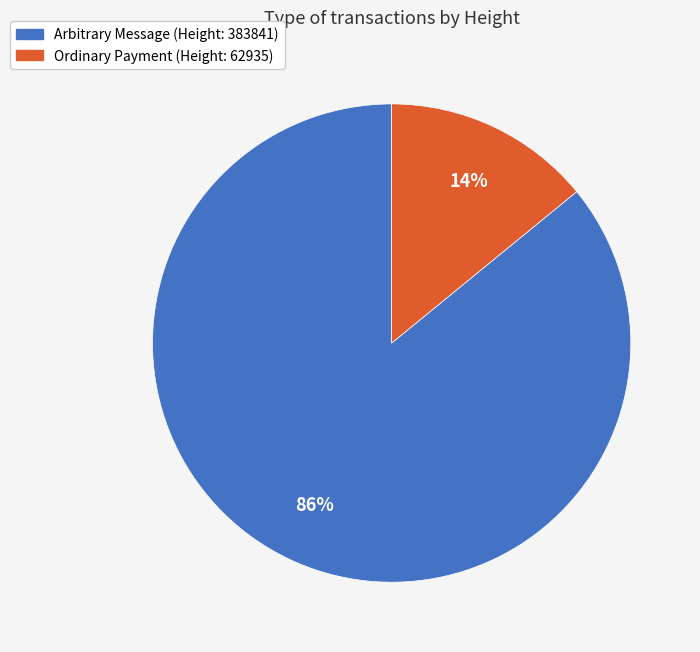

Which has a higher value, Ordinary Payment (Height: 62935) or Arbitrary Message (Height: 383841)?

Arbitrary Message (Height: 383841)